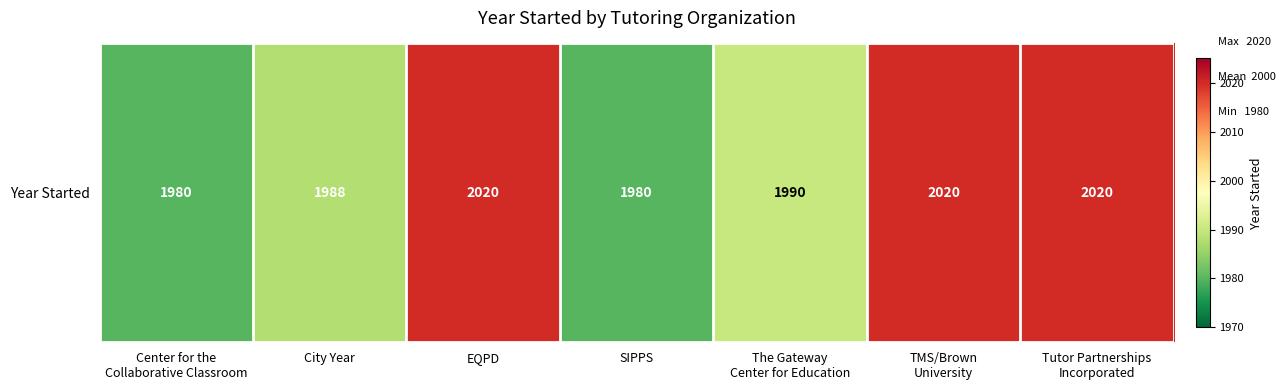

List the labels in order of value, smallest first.

Center for the
Collaborative Classroom, SIPPS, City Year, The Gateway
Center for Education, EQPD, TMS/Brown
University, Tutor Partnerships
Incorporated